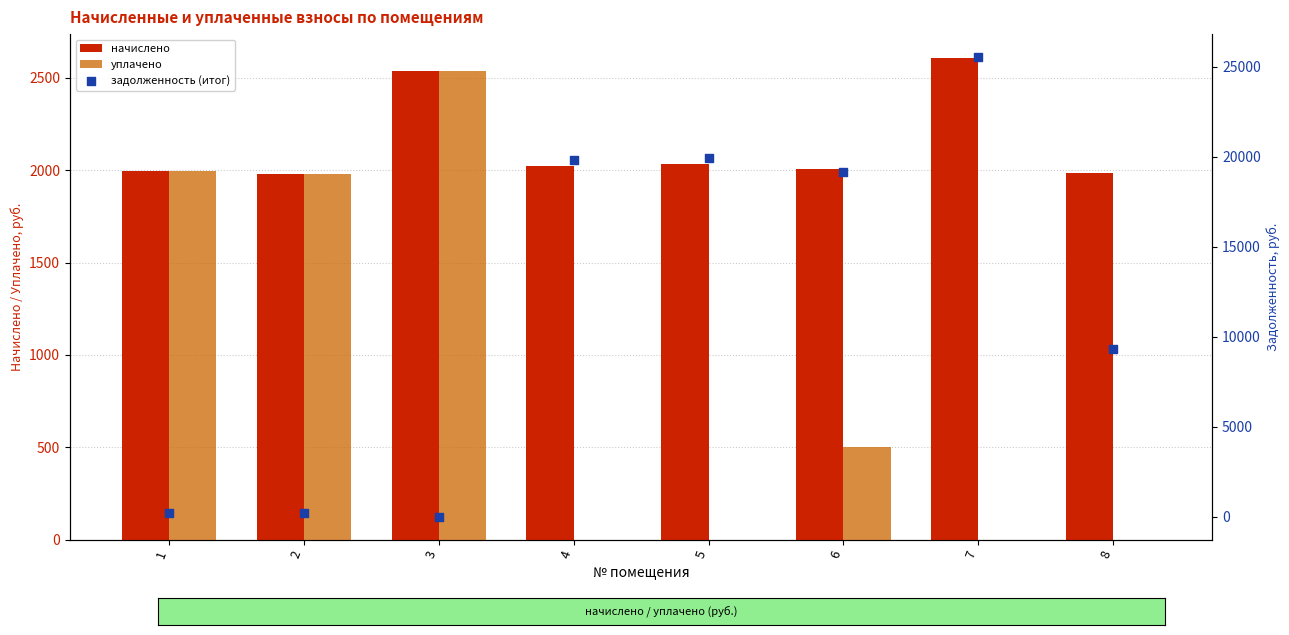

At how many categories does at least one series exceed 2923?

5